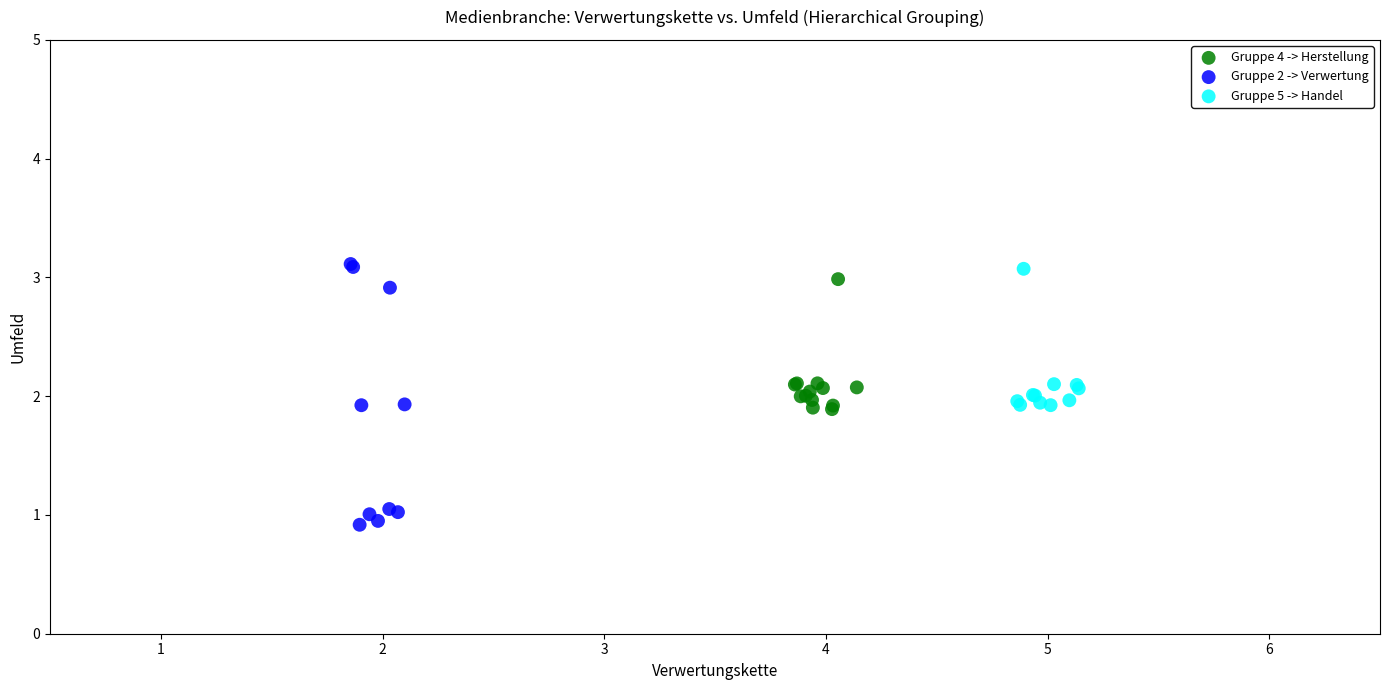

Which series reaches the minimum Y coordinate?

Gruppe 2 -> Verwertung